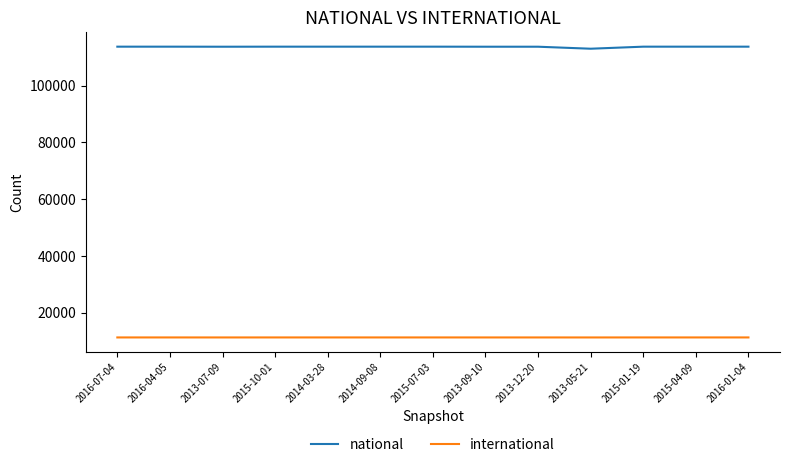

What is the difference between the international values at 2013-07-09 and 2013-05-21?

1